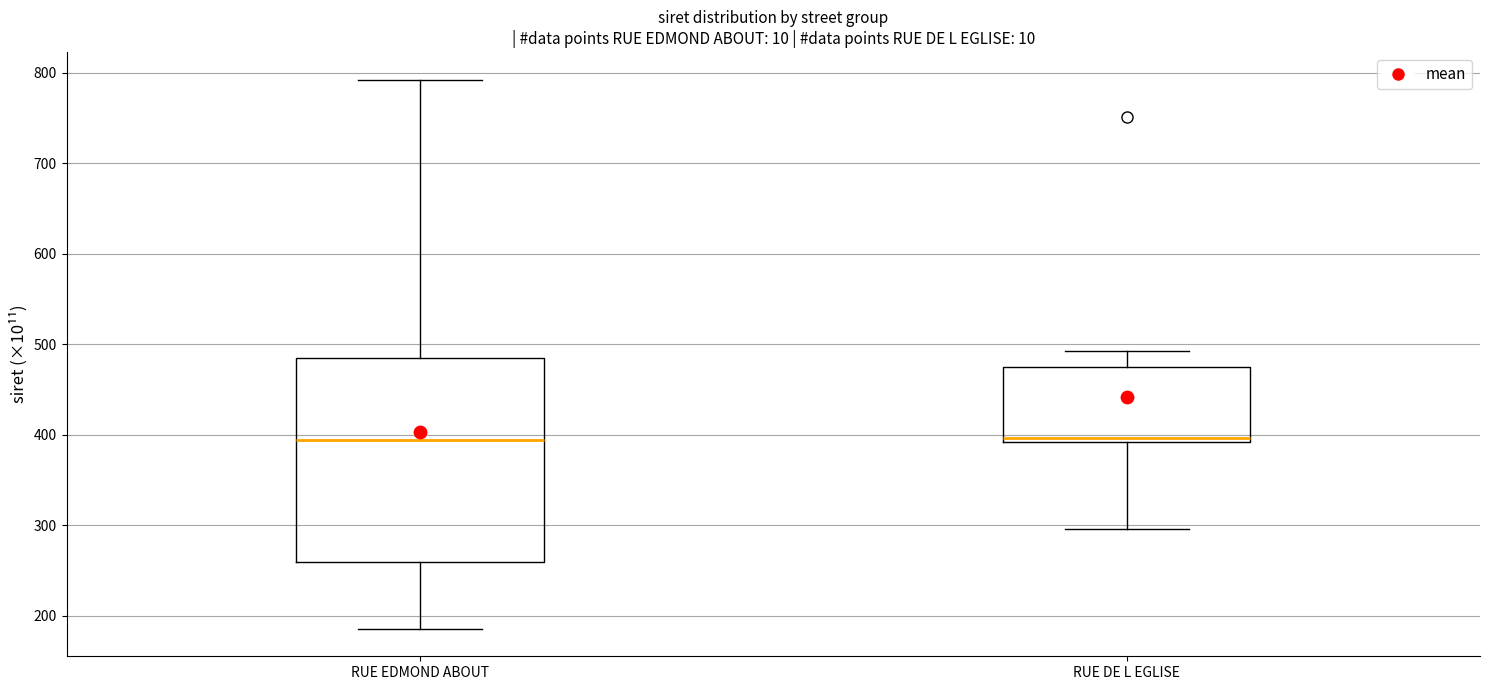

Reading left to right, read every box against the y-axis: the position of its median line, the range the box covers, and the ends of its whiskers. The values are not printed on the chart, so give them approximately, as read against the axis.

RUE EDMOND ABOUT: median 390, box 260 to 480, whiskers 190 to 790
RUE DE L EGLISE: median 400, box 390 to 470, whiskers 300 to 490